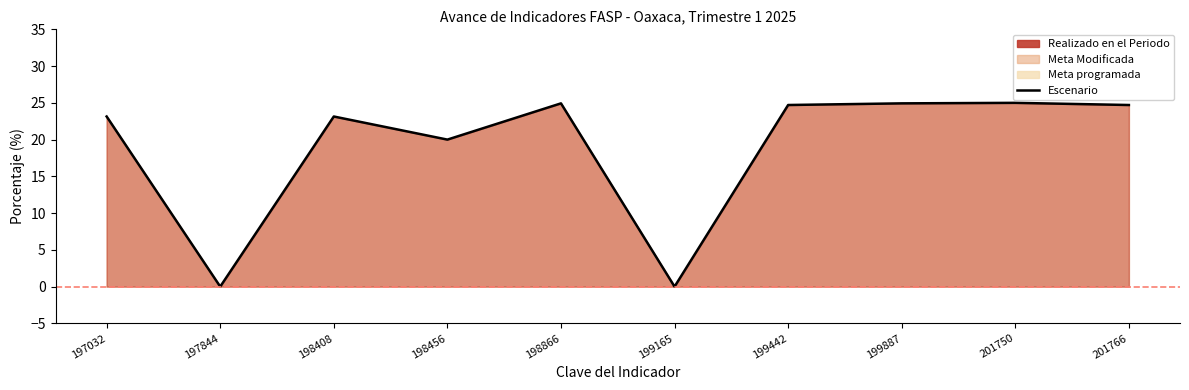

True or false: the data shows 44.2 at 201766.

False